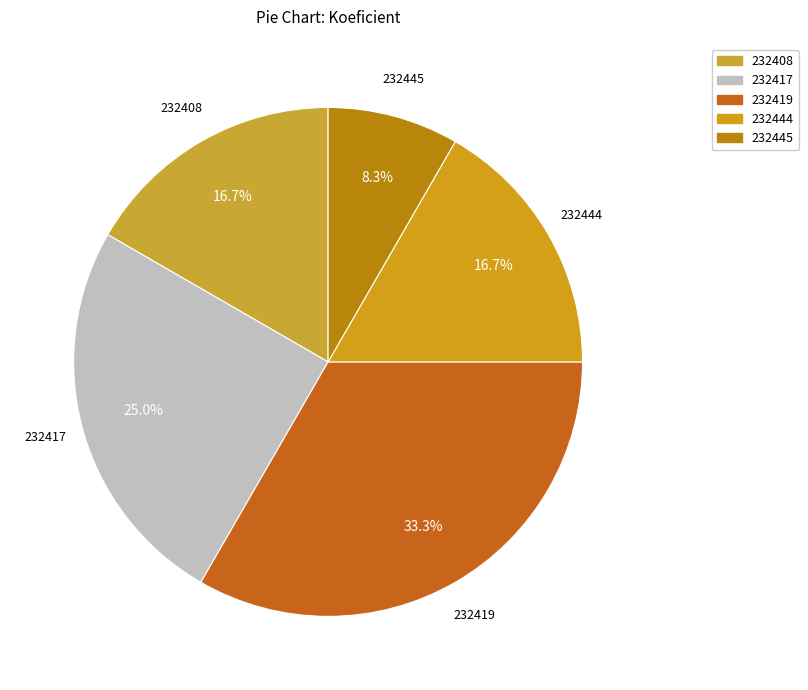

Is 232445 the majority of the pie?

No